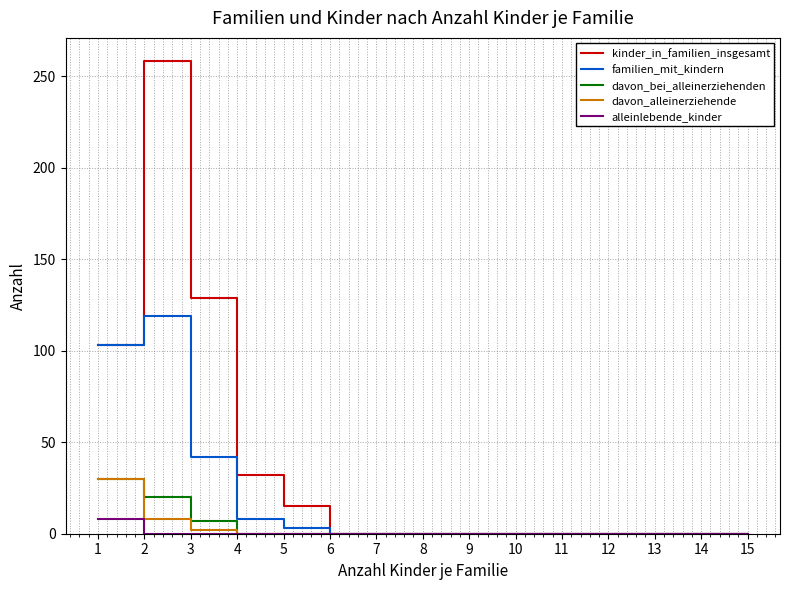

Which category has the highest value across all series?

2